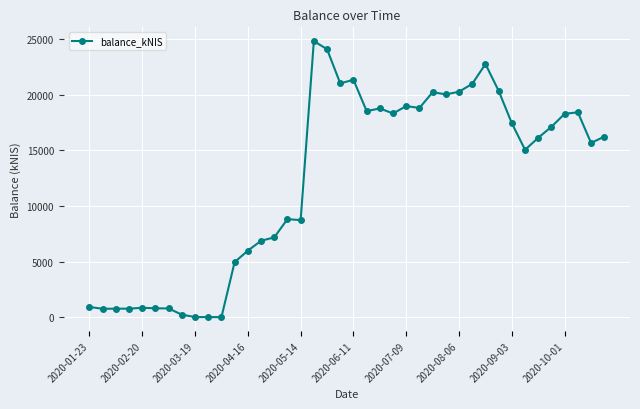

What is the sum of all values?

491966.2